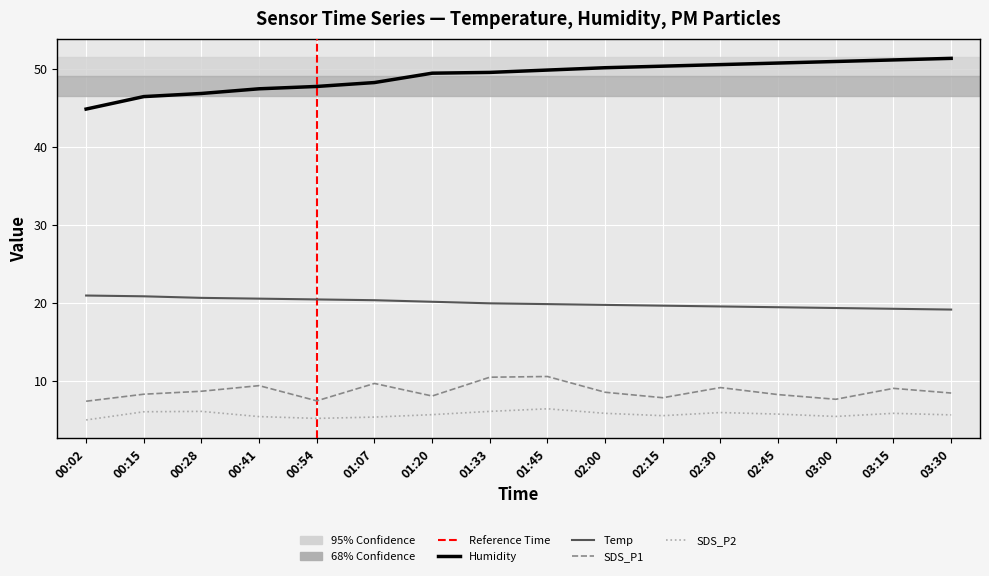

At which category does the chart reach its minimum across all series?

00:02